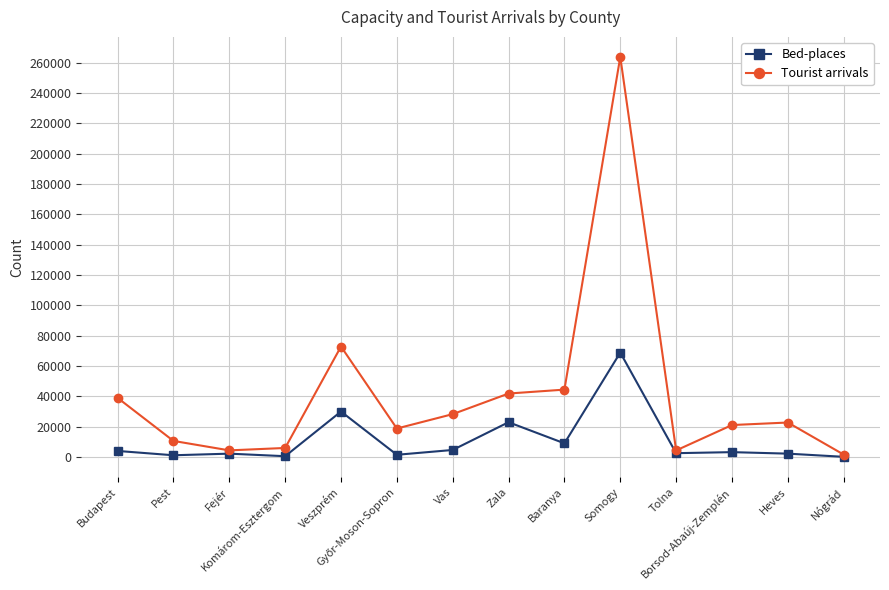

Rank the series by their maximum value, from highest to lowest.

Tourist arrivals, Bed-places